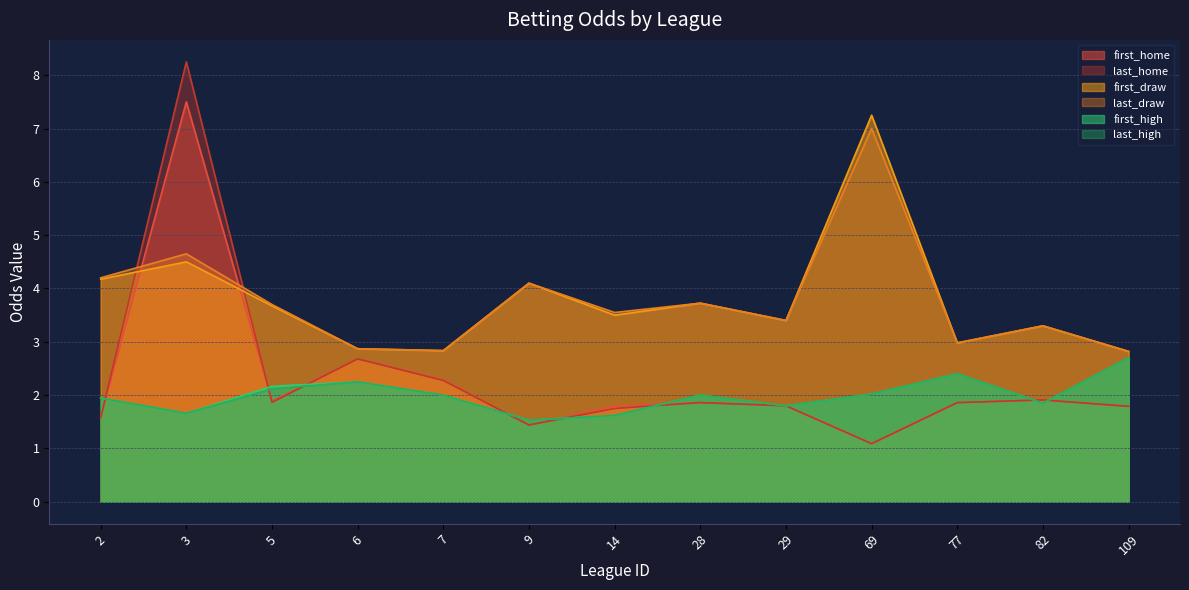

At which category is the sum across all series the highest?

3